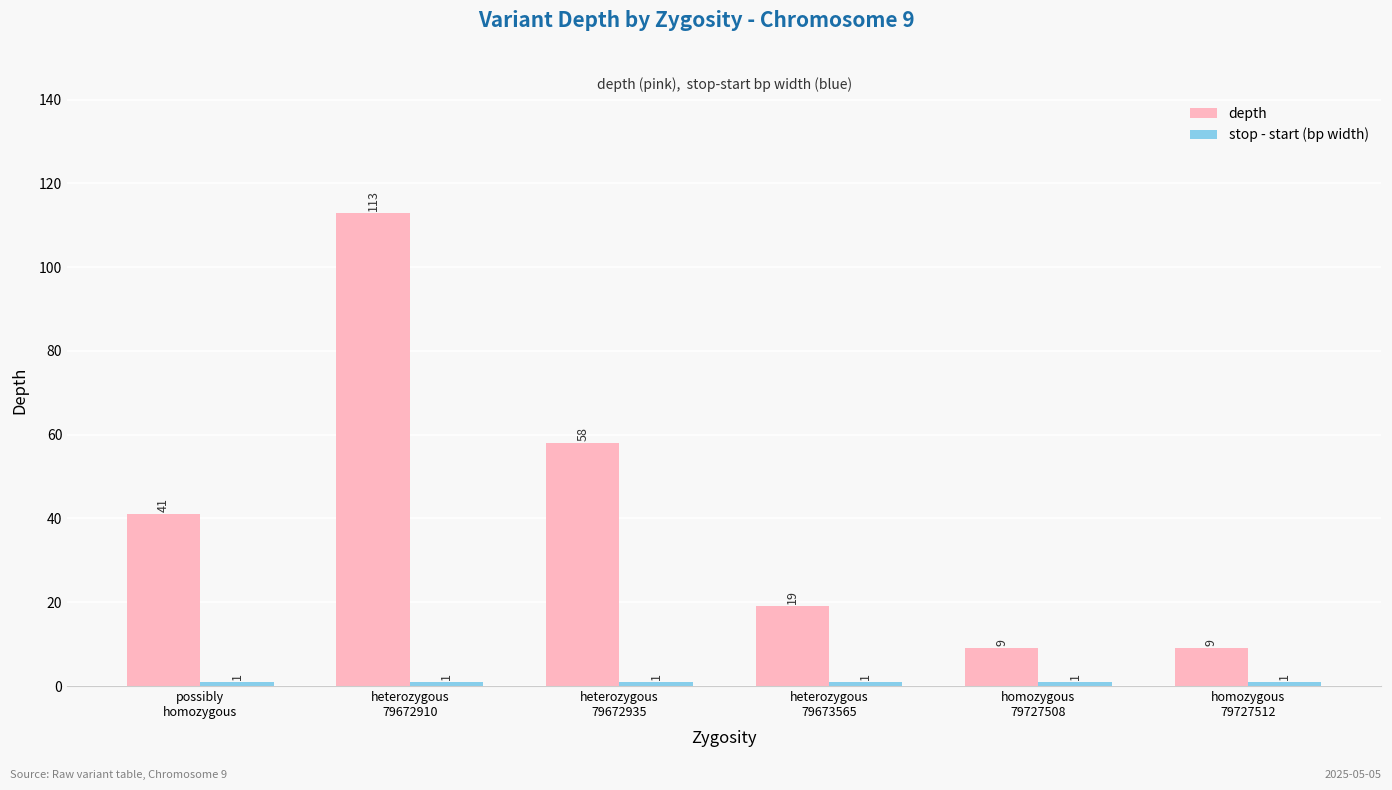

Which series has the largest total across all categories?

depth